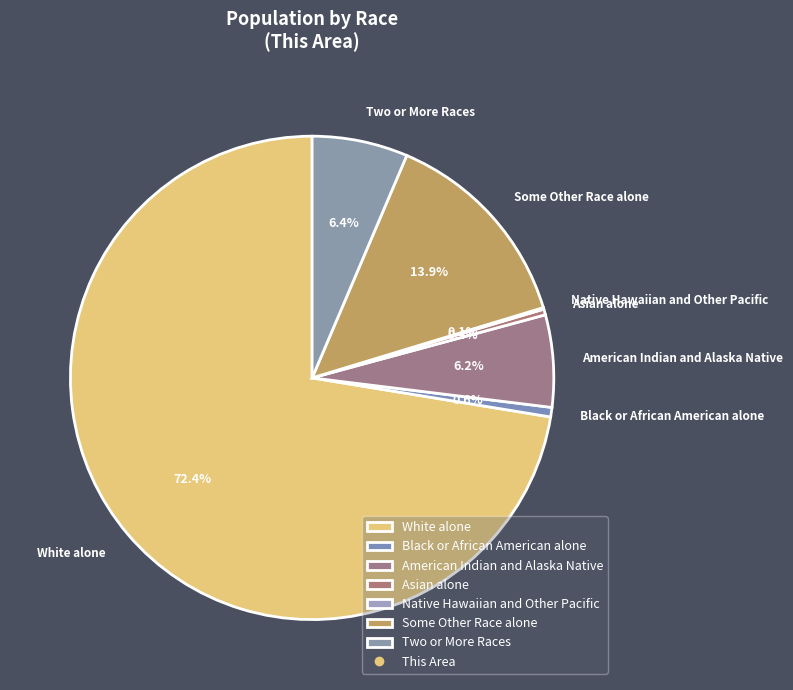

Which category has the biggest portion of the pie?

White alone